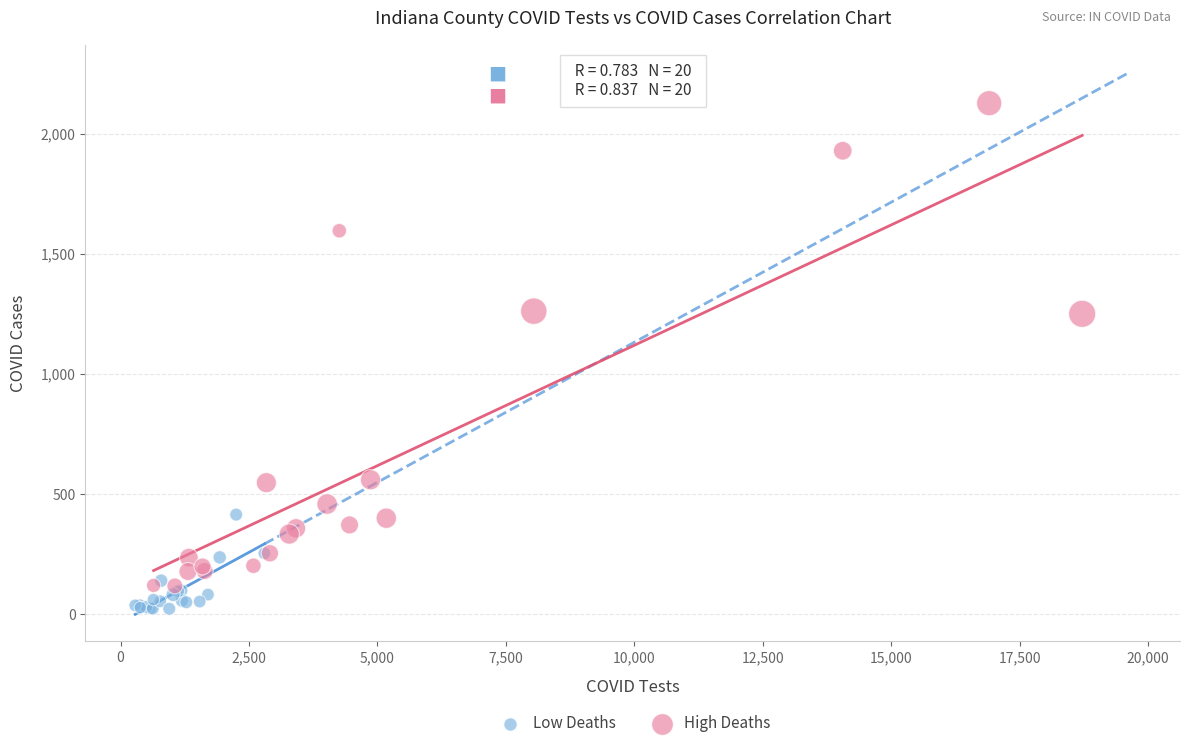

Which series has the largest Y range (max minus min)?

High Deaths